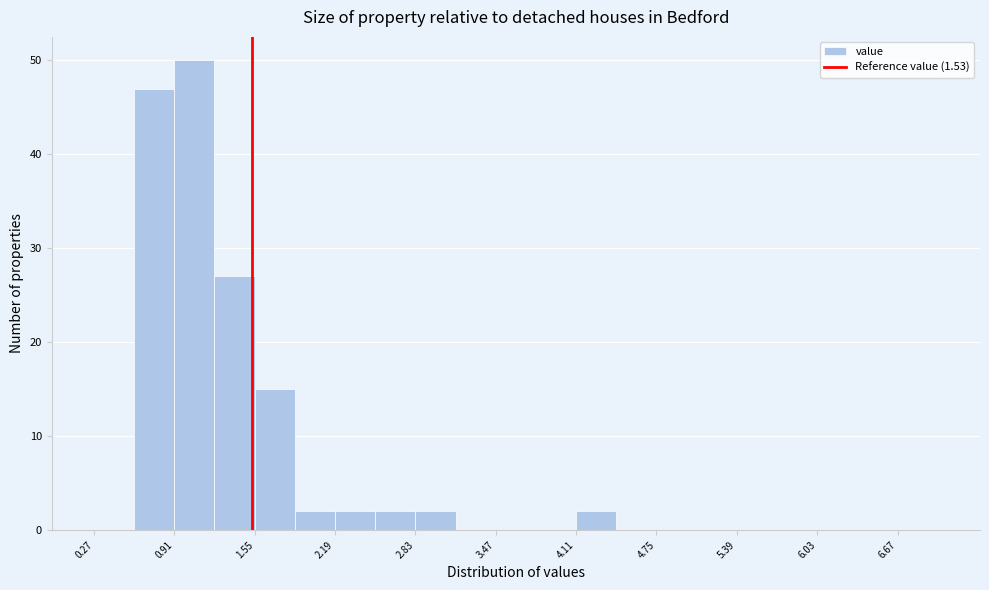

Read against the x-axis, roughly where is the centre of the tallest bar?

1.1